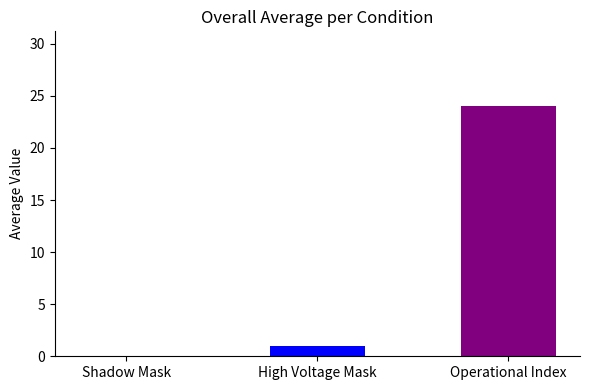

What is the change in value from High Voltage Mask to Operational Index?

+23